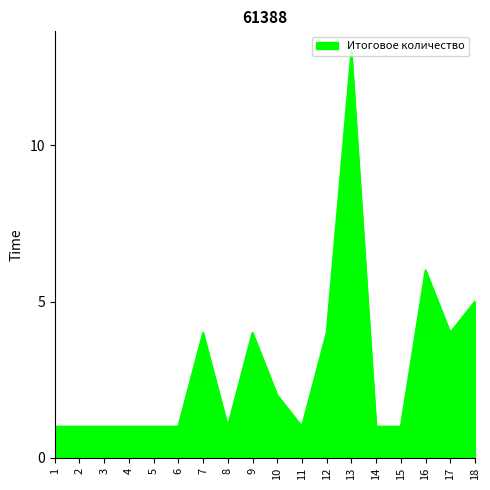

Reading left to right, list all the values displayed in this chart.

1=1	2=1	3=1	4=1	5=1	6=1	7=4	8=1	9=4	10=2	11=1	12=4	13=13	14=1	15=1	16=6	17=4	18=5